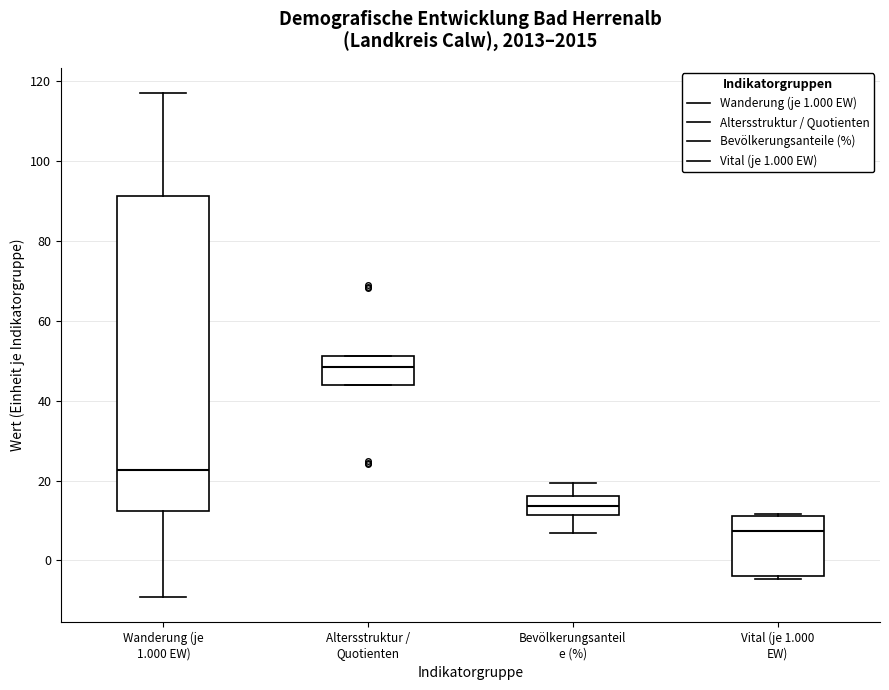

Where is the lower edge of the box for Vital (je 1.000 EW) on the y-axis? The values are not printed on the chart, so give them approximately, as read against the axis.

-4